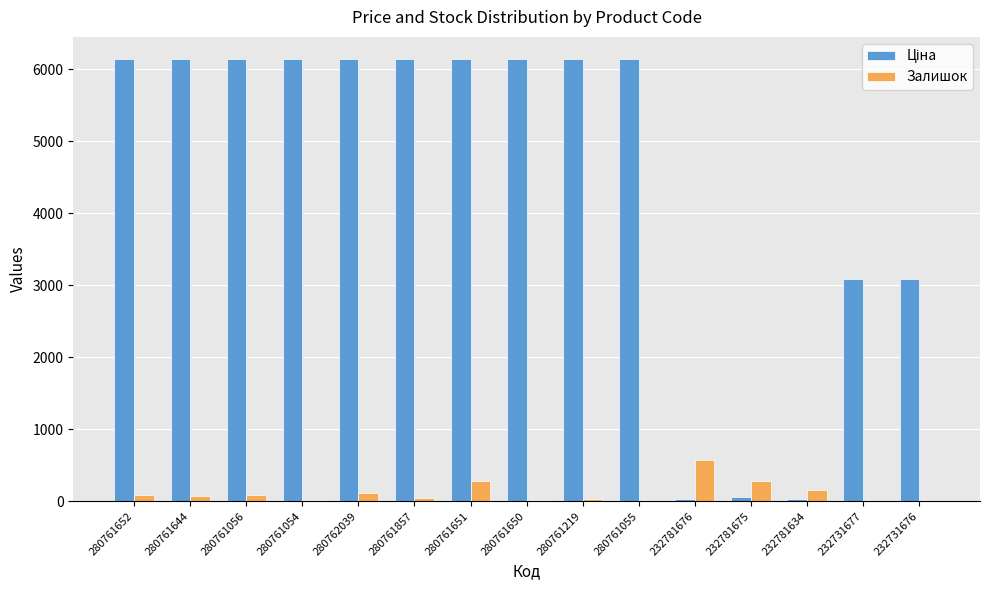

Does the chart contain stacked bars?

No